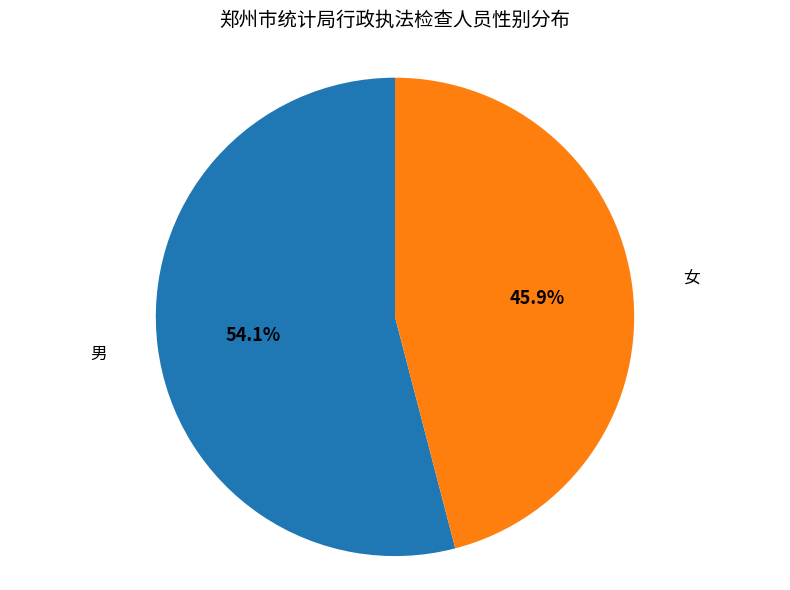

Is there any slice that represents more than half of the pie?

Yes